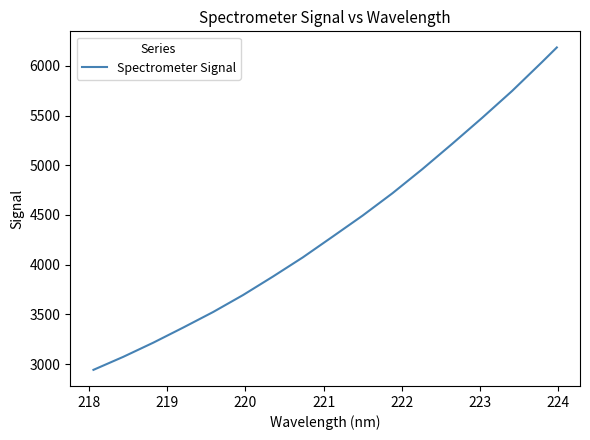

What is the difference between the maximum and minimum values?

3244.3